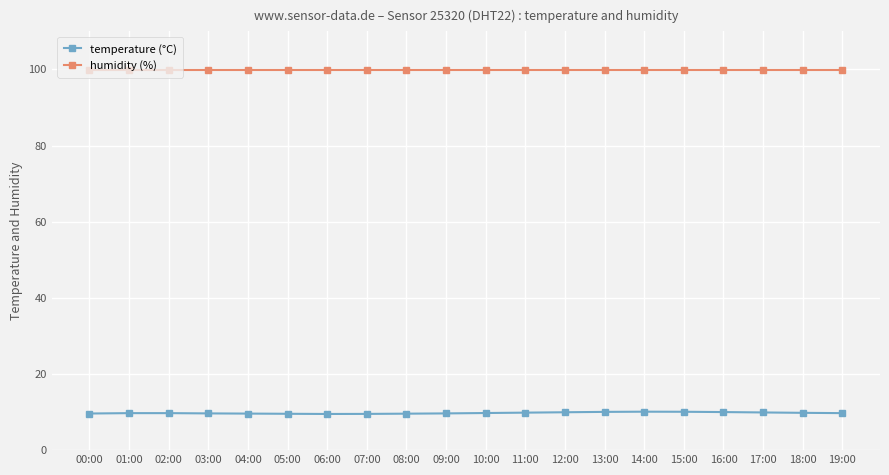

What is the greatest value displayed?

99.9